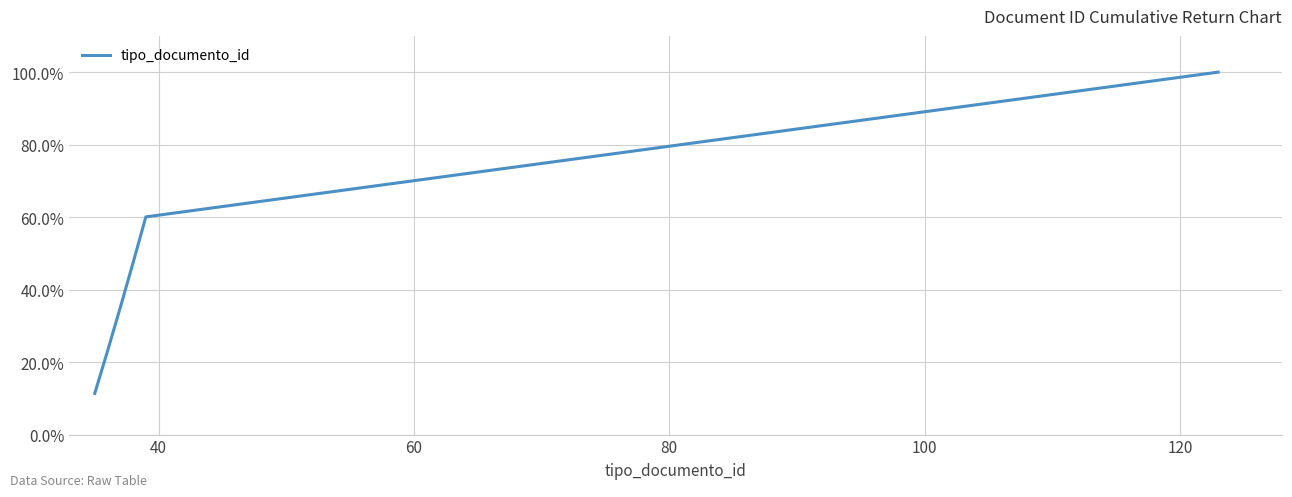

Does the chart display data point markers on the line(s)?

No